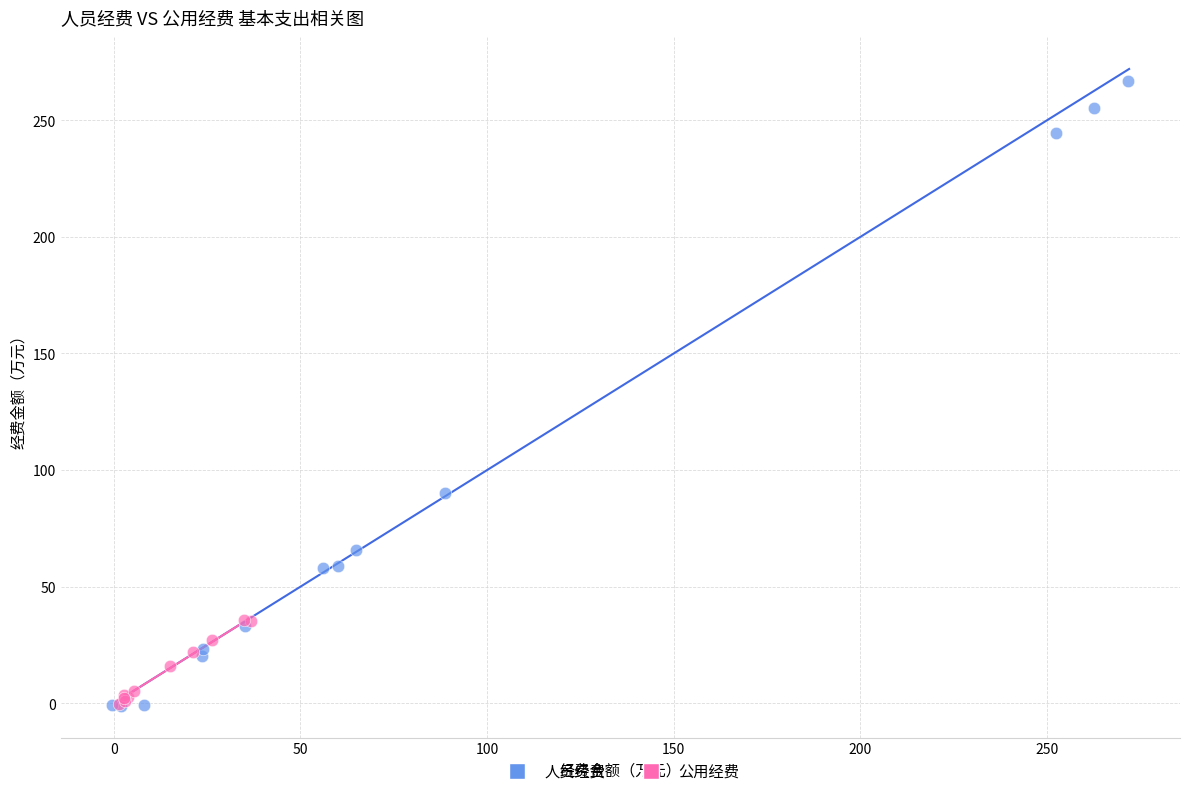

Which series contains the highest Y value?

人员经费